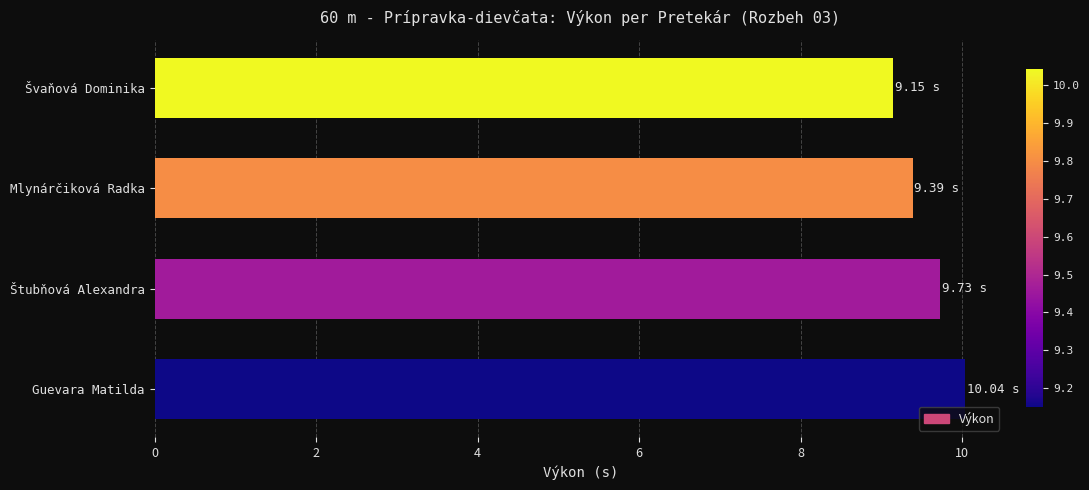

What is the difference between the maximum and minimum values?

0.9